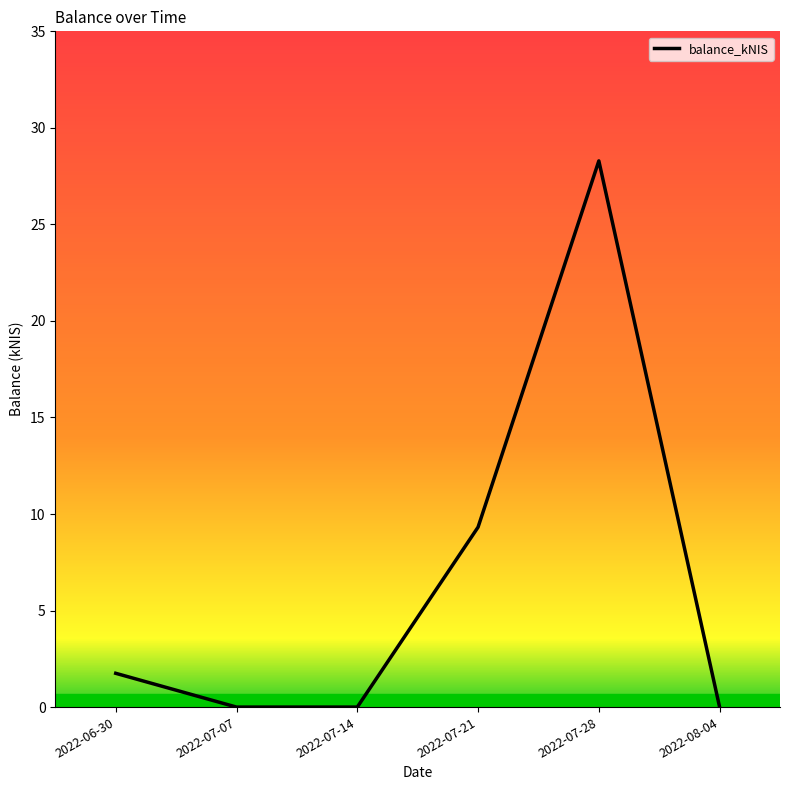

The chart shows a value of 0.0 at 2022-07-14. True or false?

True